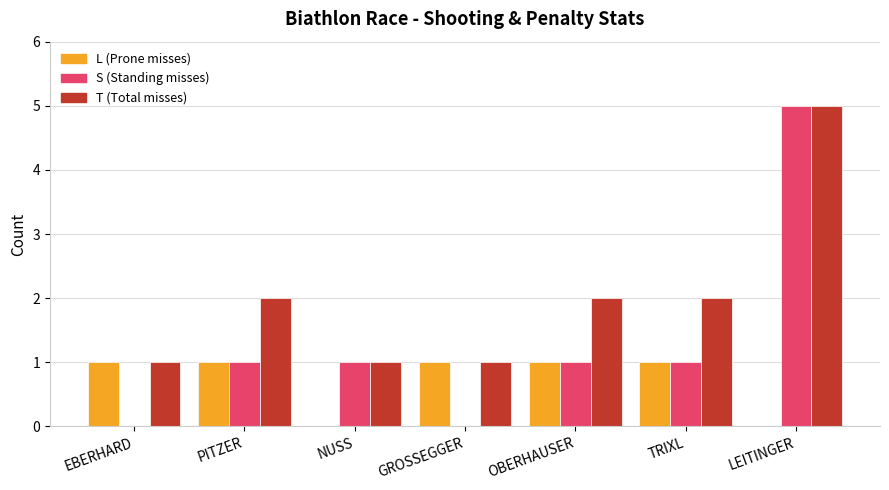

At which category is the sum across all series the highest?

LEITINGER